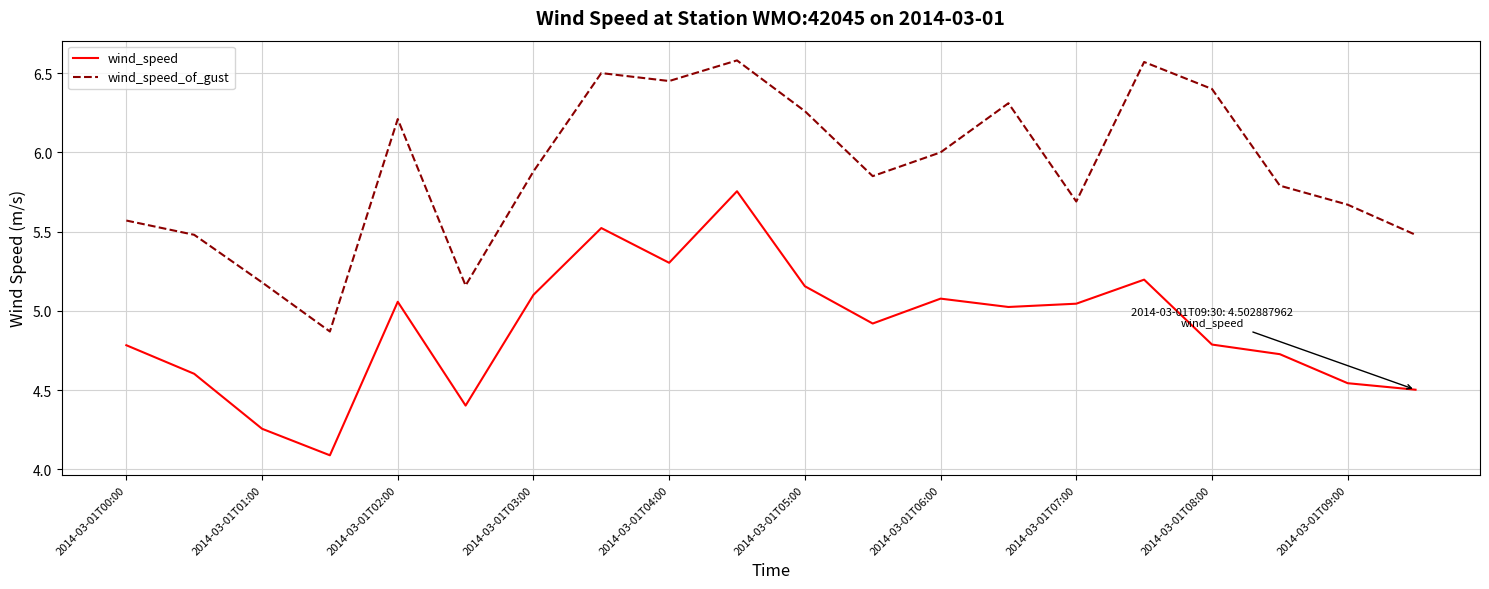

Does the chart display data point markers on the line(s)?

No